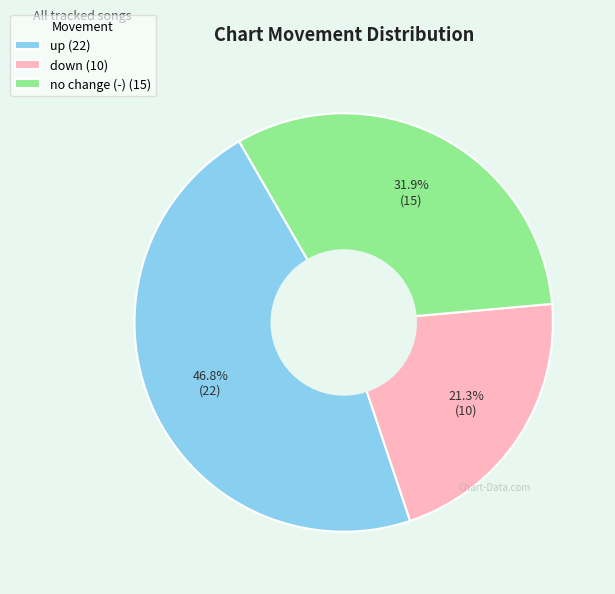

What is the ratio of the value at no change (-) (15) to the value at down (10)?

1.5